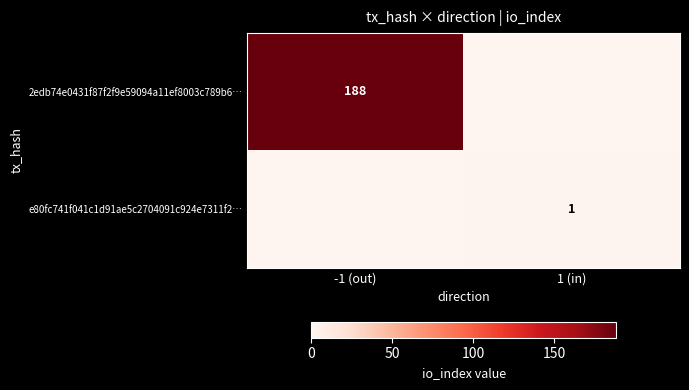

True or false: 2edb74e0431f87f2f9e59094a11ef8003c789b6… has a value of 188 at -1 (out).

True